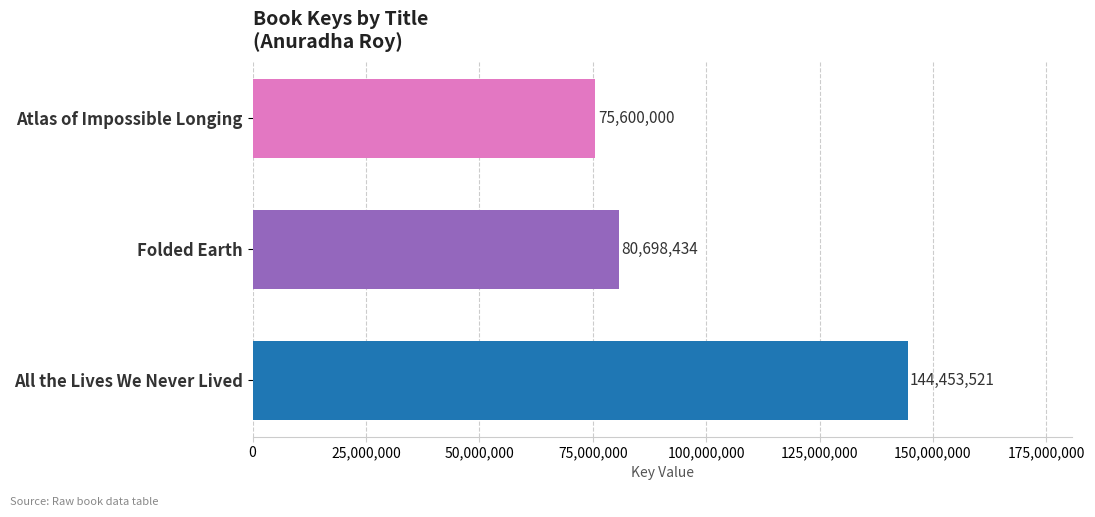

True or false: the data shows 80698434 at Folded Earth.

True